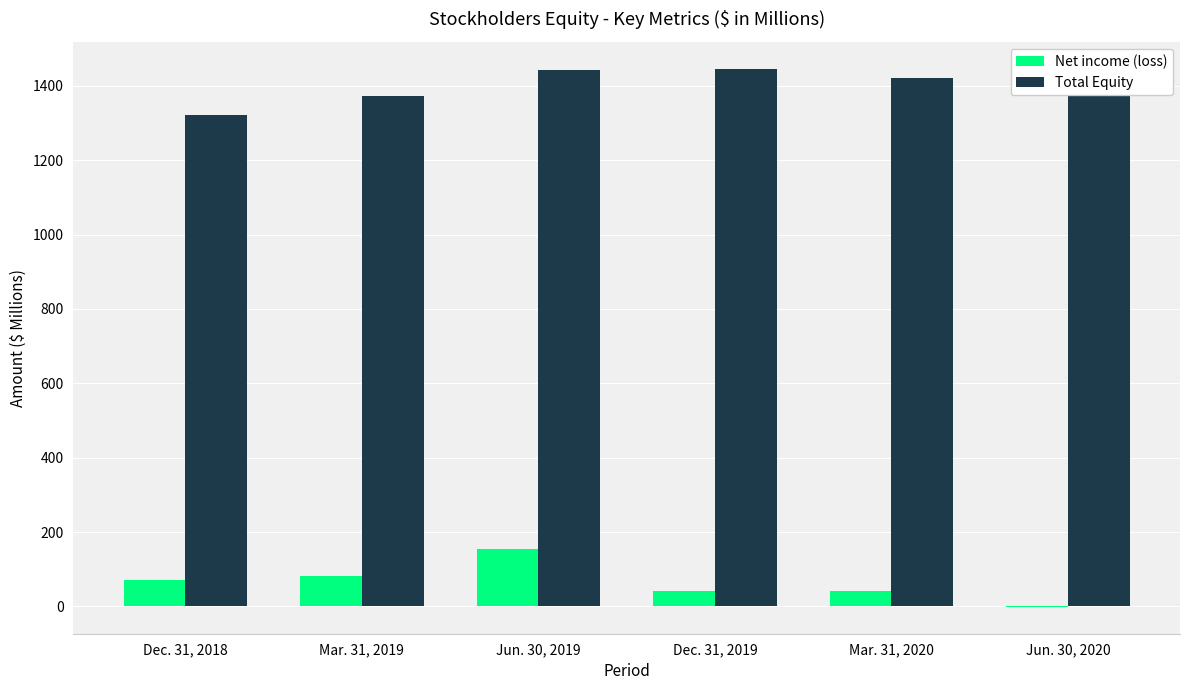

The Total Equity series shows 466.8 at Dec. 31, 2018. True or false?

False